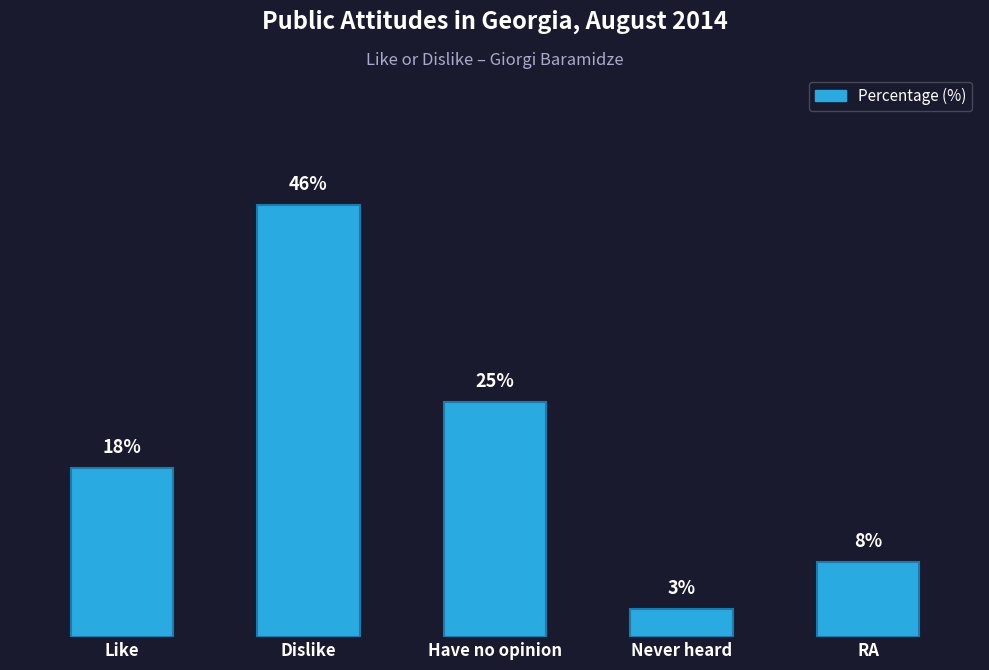

List the labels in order of value, largest first.

Dislike, Have no opinion, Like, RA, Never heard